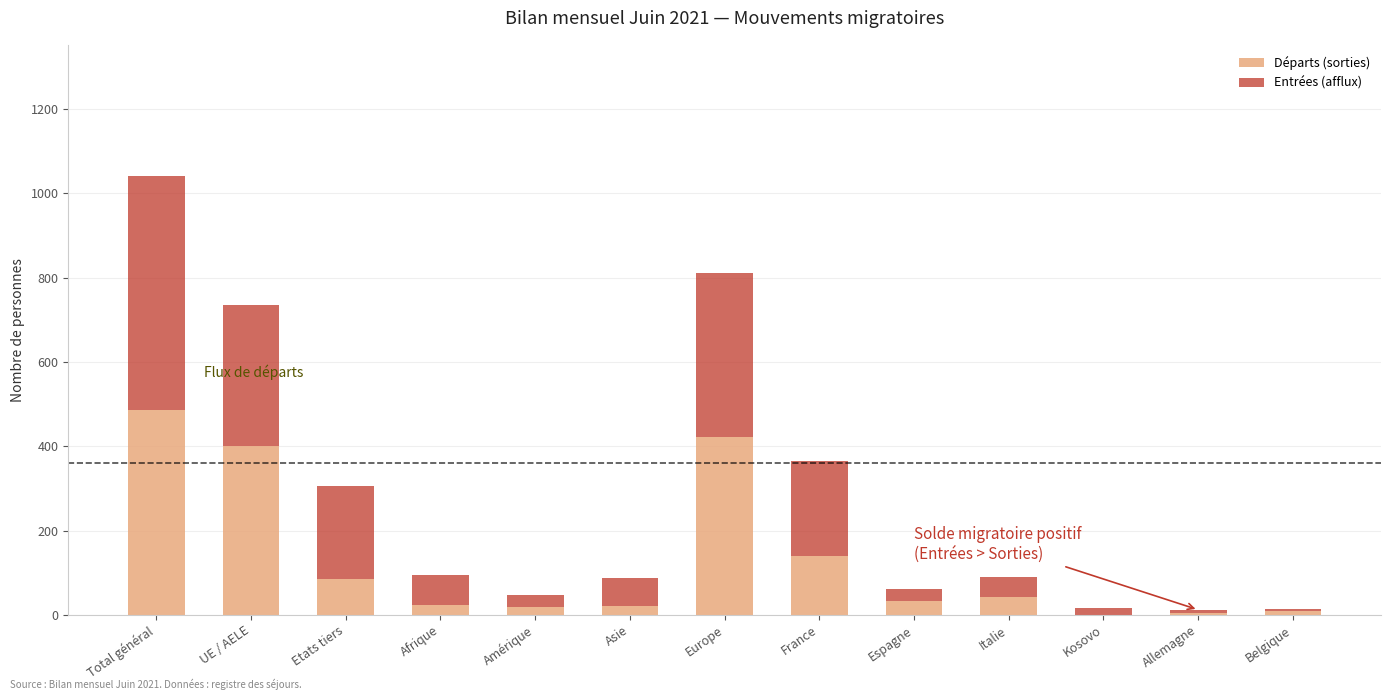

What is the total value across all series at Espagne?

62